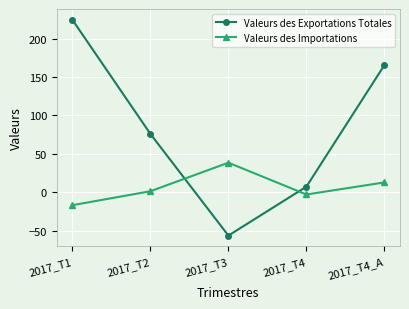

What position from the right is 2017_T1?

5